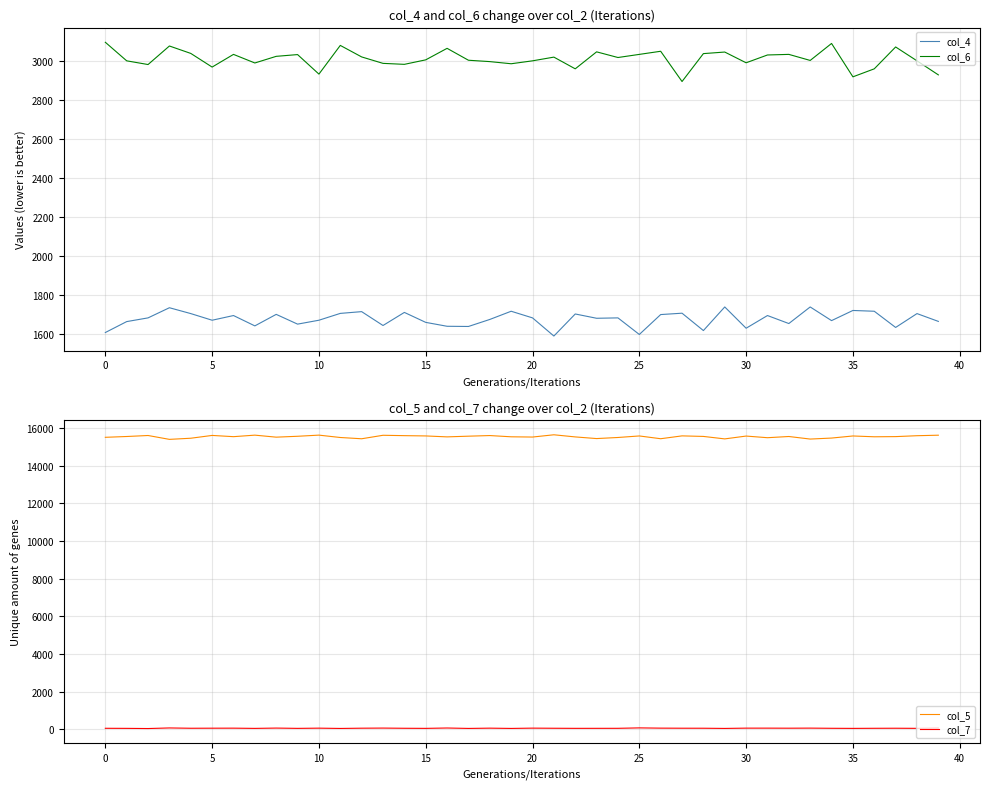

Where is col_7 nearest to the value 58?

27